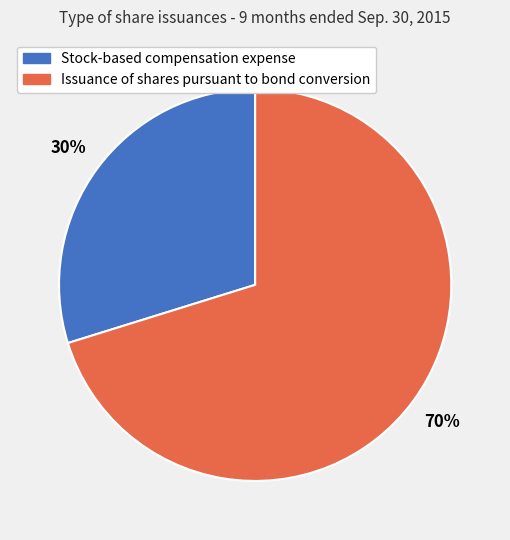

Between Issuance of shares pursuant to bond conversion and Stock-based compensation expense, which is larger?

Issuance of shares pursuant to bond conversion